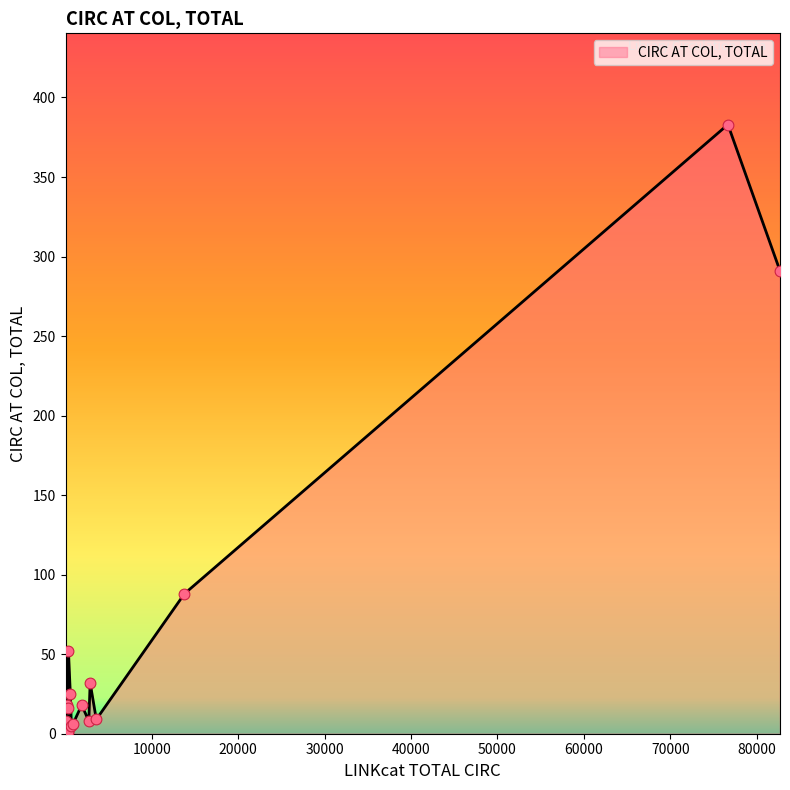

What is the difference between the maximum and minimum values?

382